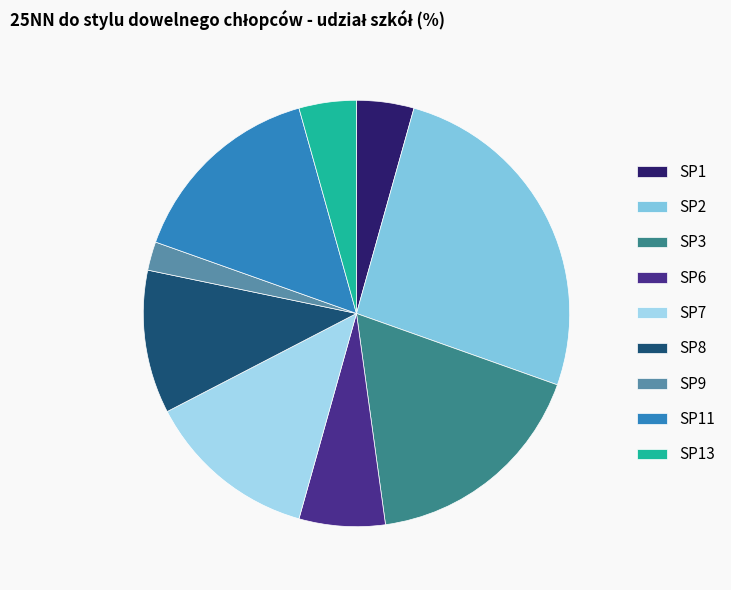

Does SP7 account for over 50% of the chart?

No